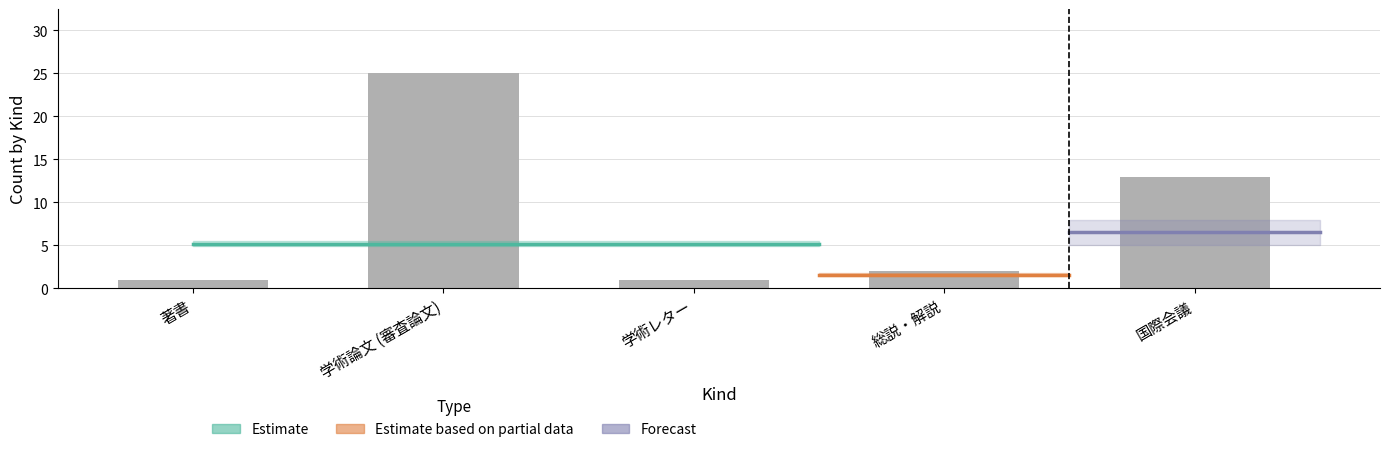

How many data points are less than 2?

2